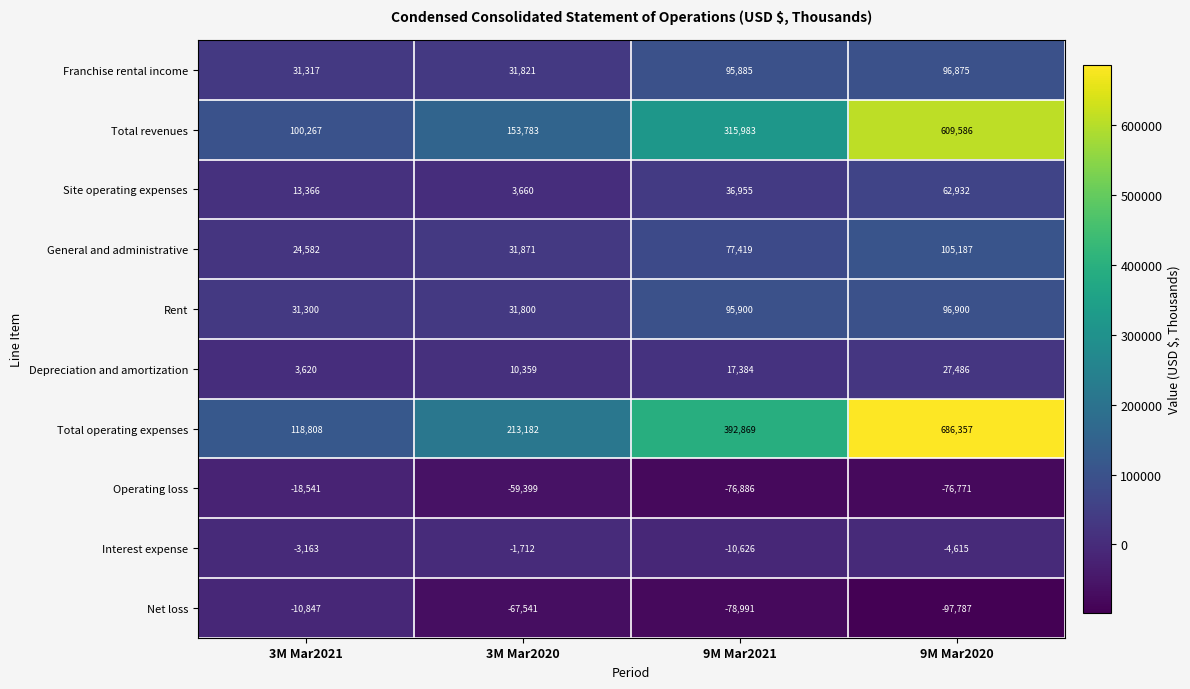

Between 9M Mar2021 and 9M Mar2020, which series saw the biggest shift?

Total revenues